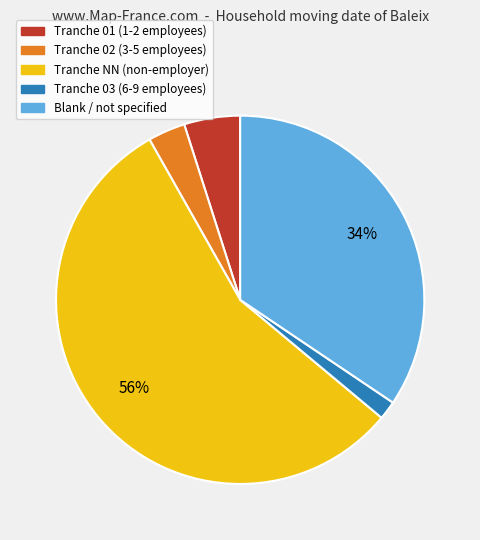

To the nearest percent, what is the average slice percentage?

20%